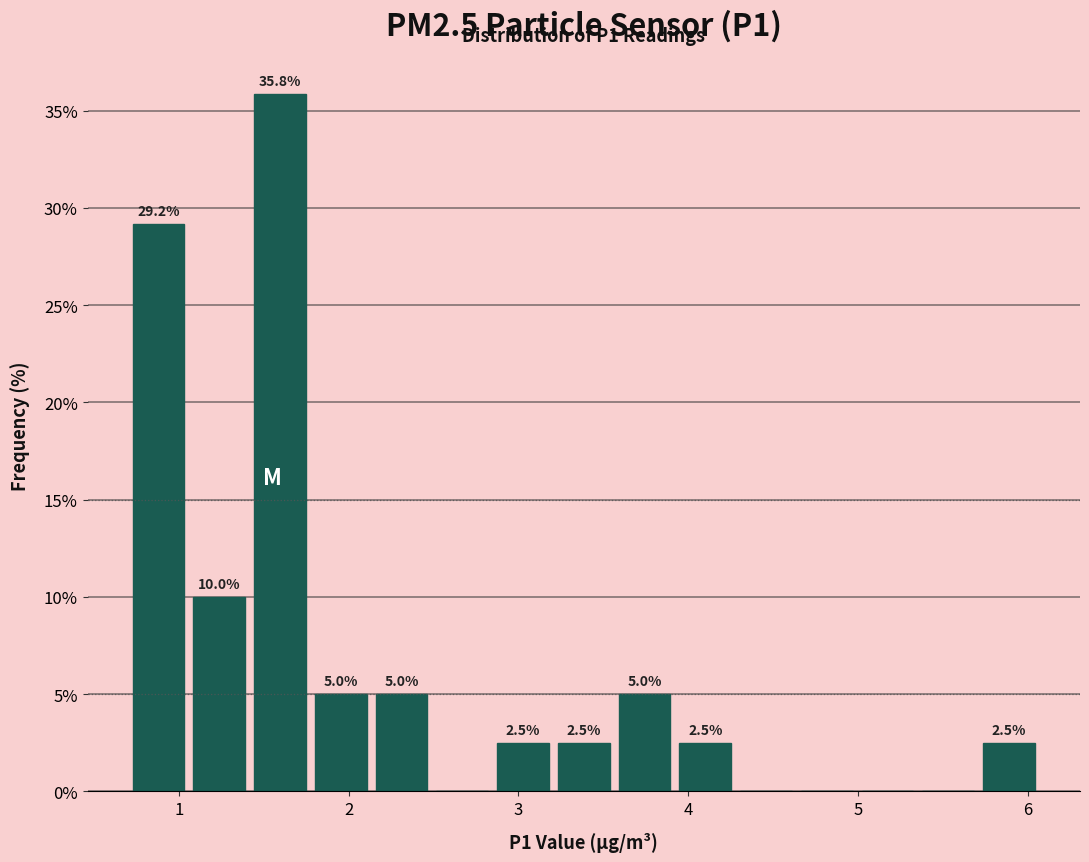

Around what value on the x-axis is the tallest bar? Give the approximate position of its centre, as read against the axis.

1.6